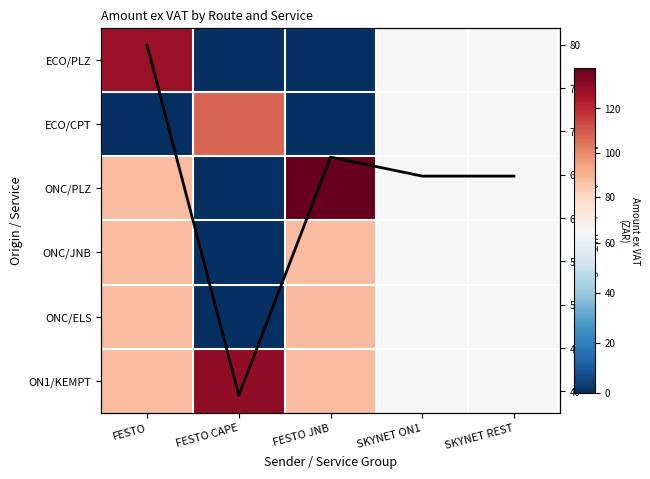

Which series has the largest total across all categories?

ON1/KEMPT